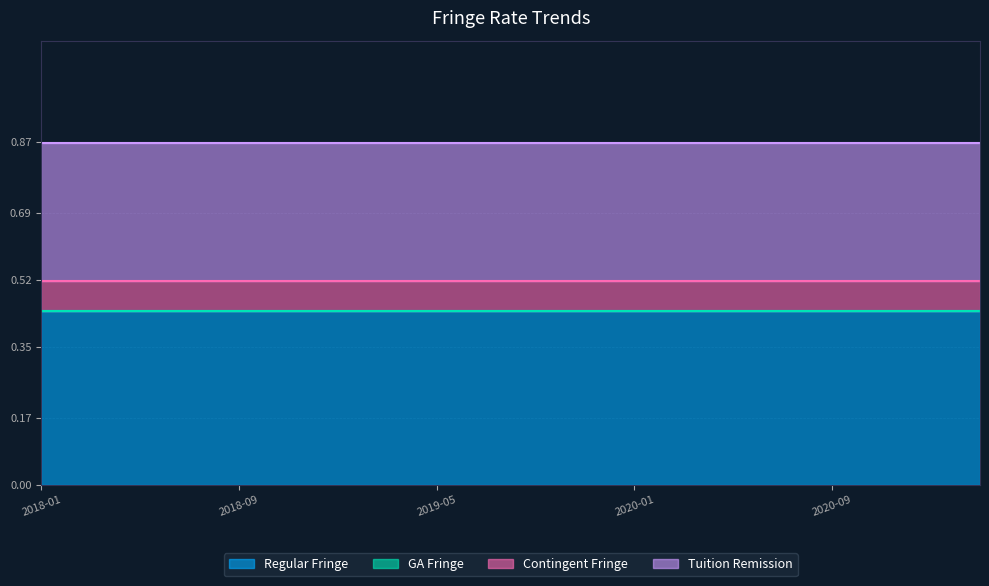

At how many categories does at least one series exceed 0?

20